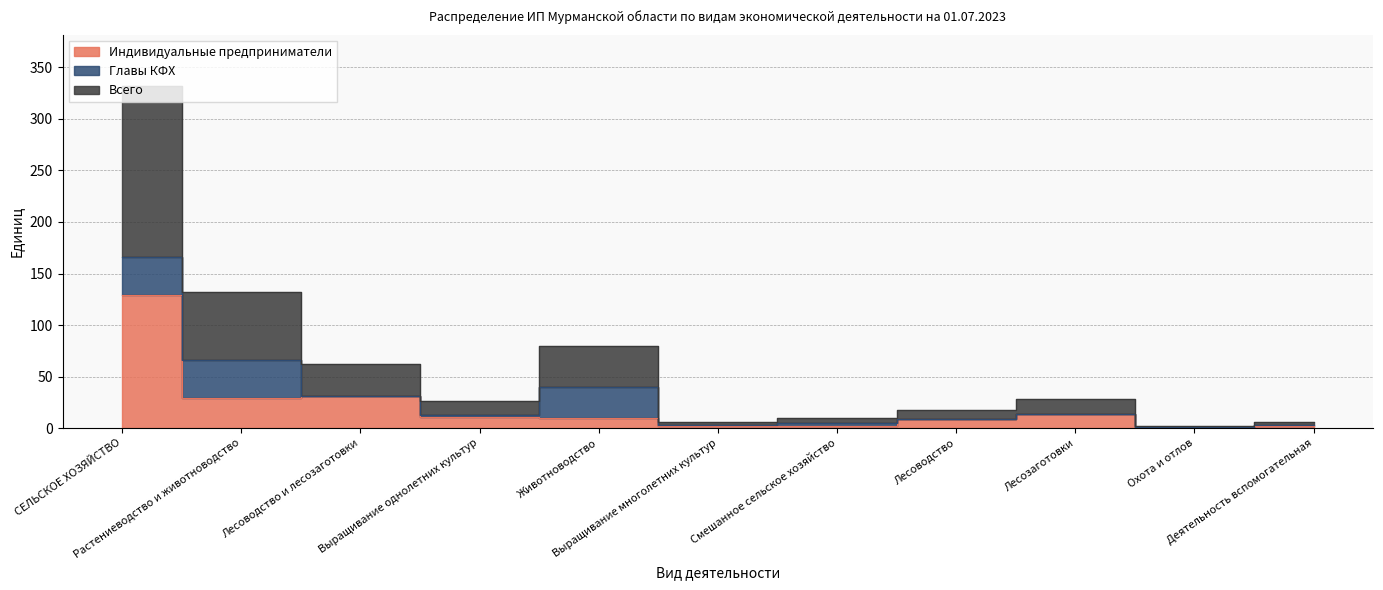

What position from the right is Лесоводство и лесозаготовки?

9